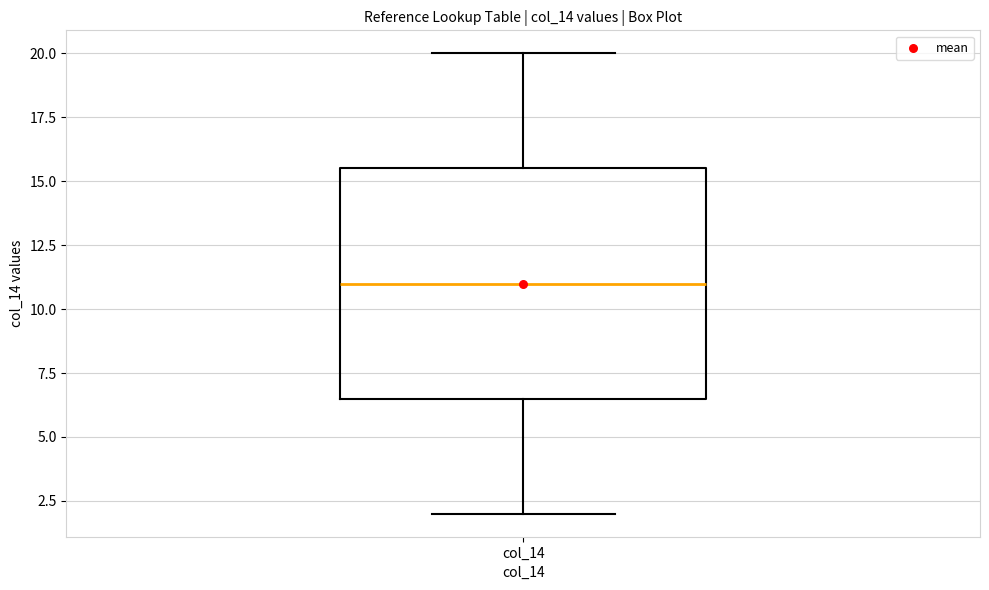

Where is the lower edge of the box for col_14 on the y-axis? The values are not printed on the chart, so give them approximately, as read against the axis.

6.5